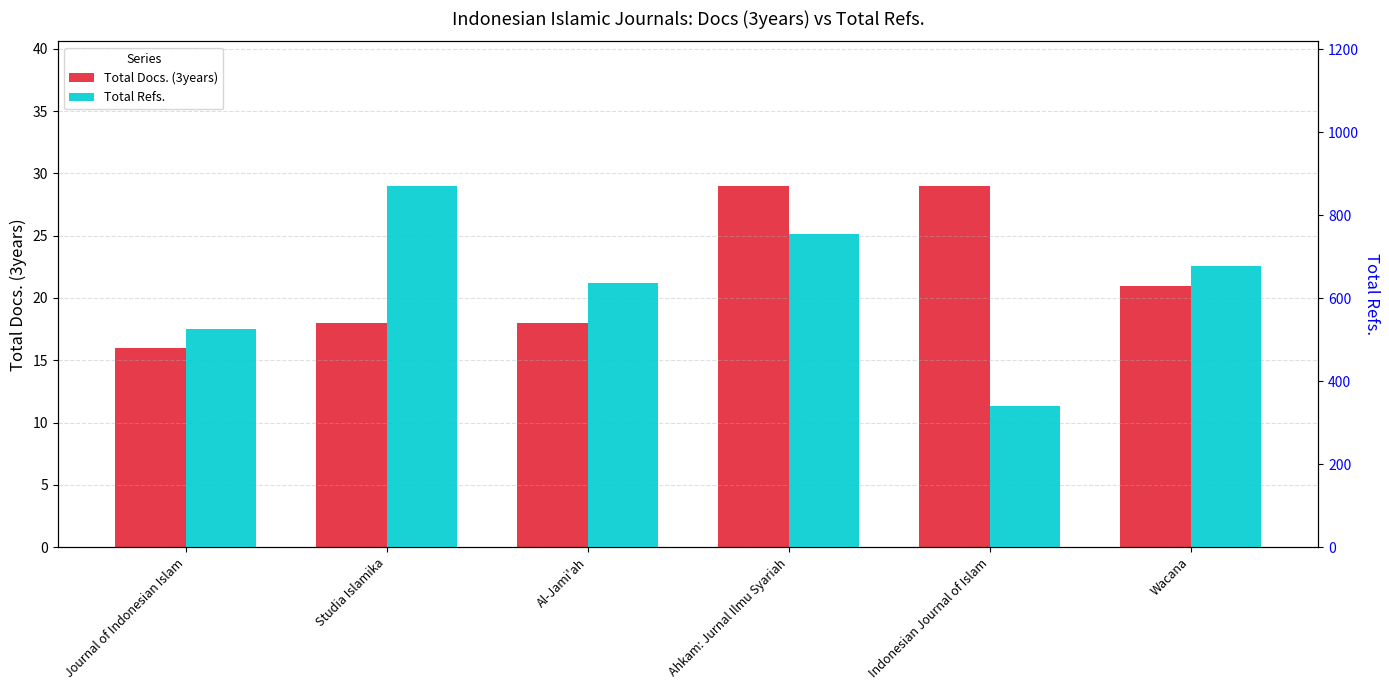

Reading left to right, what are all the values shown in this chart?

Total Docs. (3years): Journal of Indonesian Islam=16	Studia Islamika=18	Al-Jami'ah=18	Ahkam: Jurnal Ilmu Syariah=29	Indonesian Journal of Islam=29	Wacana=21
Total Refs.: Journal of Indonesian Islam=526	Studia Islamika=871	Al-Jami'ah=638	Ahkam: Jurnal Ilmu Syariah=756	Indonesian Journal of Islam=340	Wacana=679